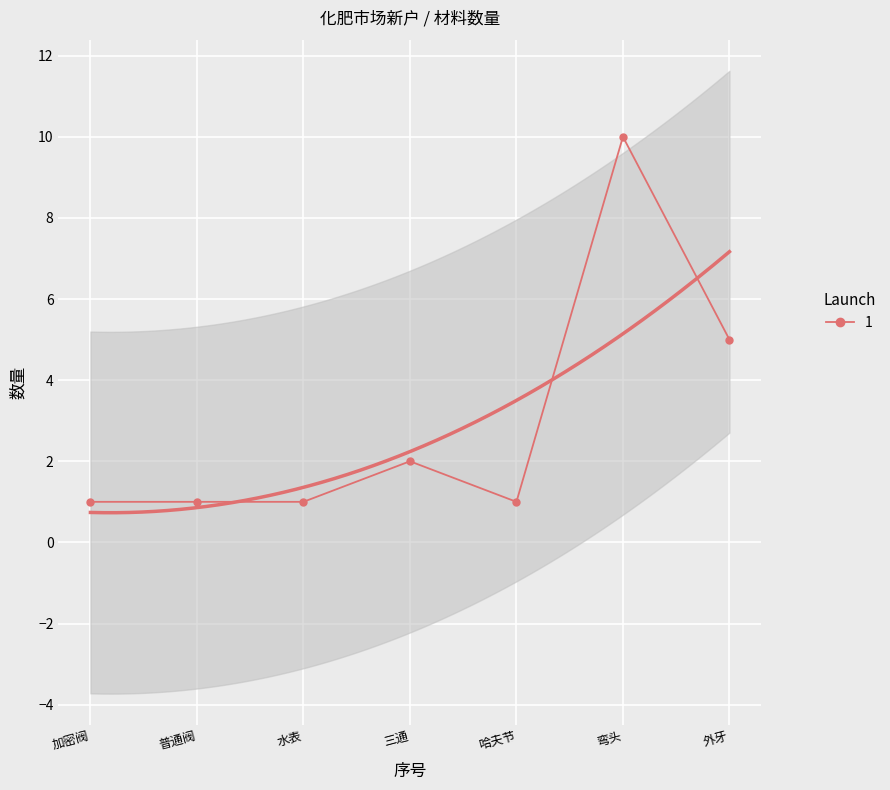

Rank the categories by value from lowest to highest.

加密阀, 普通阀, 水表, 哈夫节, 三通, 外牙, 弯头